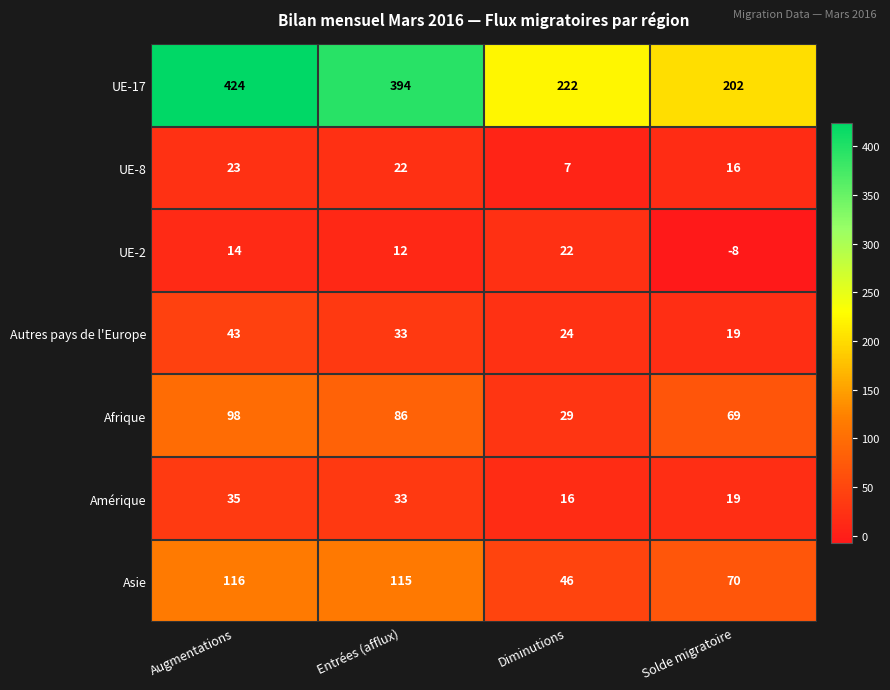

How many values in the Asie series are below 115?

2